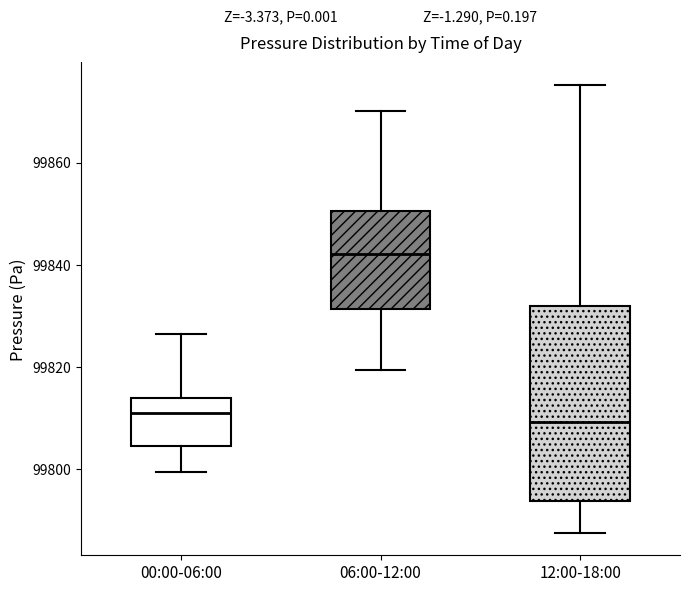

Where does the lower whisker of the box for 12:00-18:00 end on the y-axis? The values are not printed on the chart, so give them approximately, as read against the axis.

99788